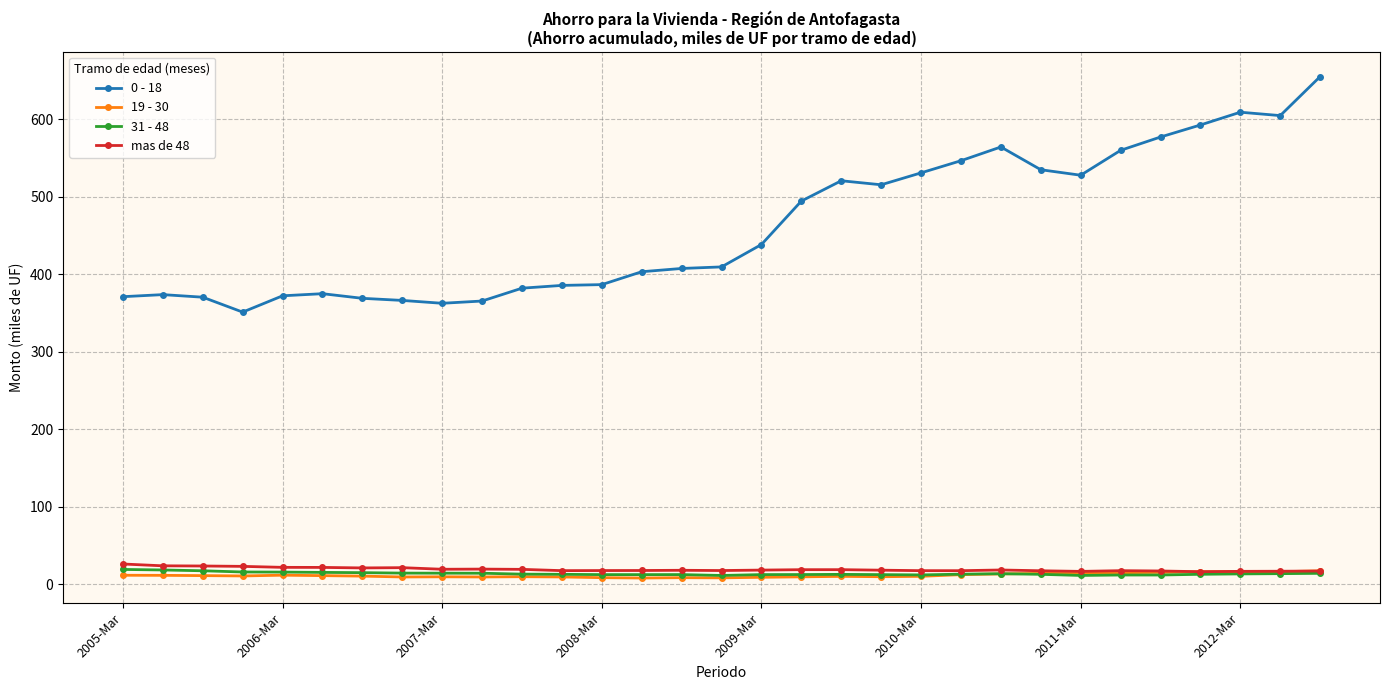

What is the difference between the maximum and minimum values in the 0 - 18 series?

303.9